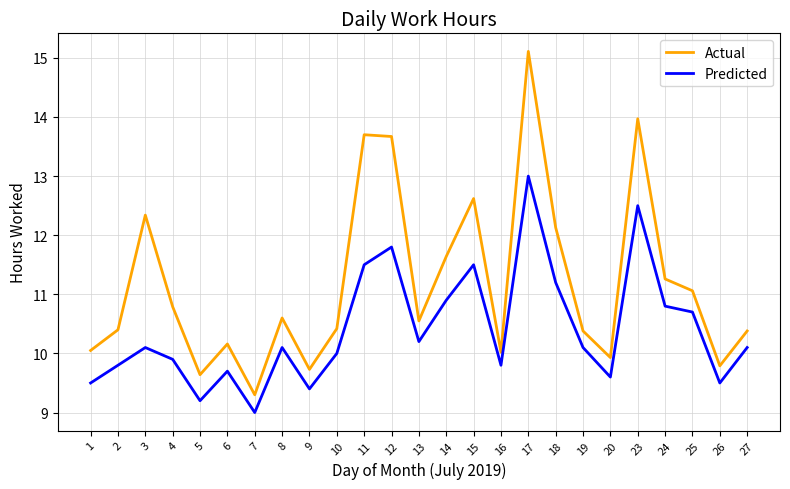

True or false: Actual and Predicted intersect in this chart.

False